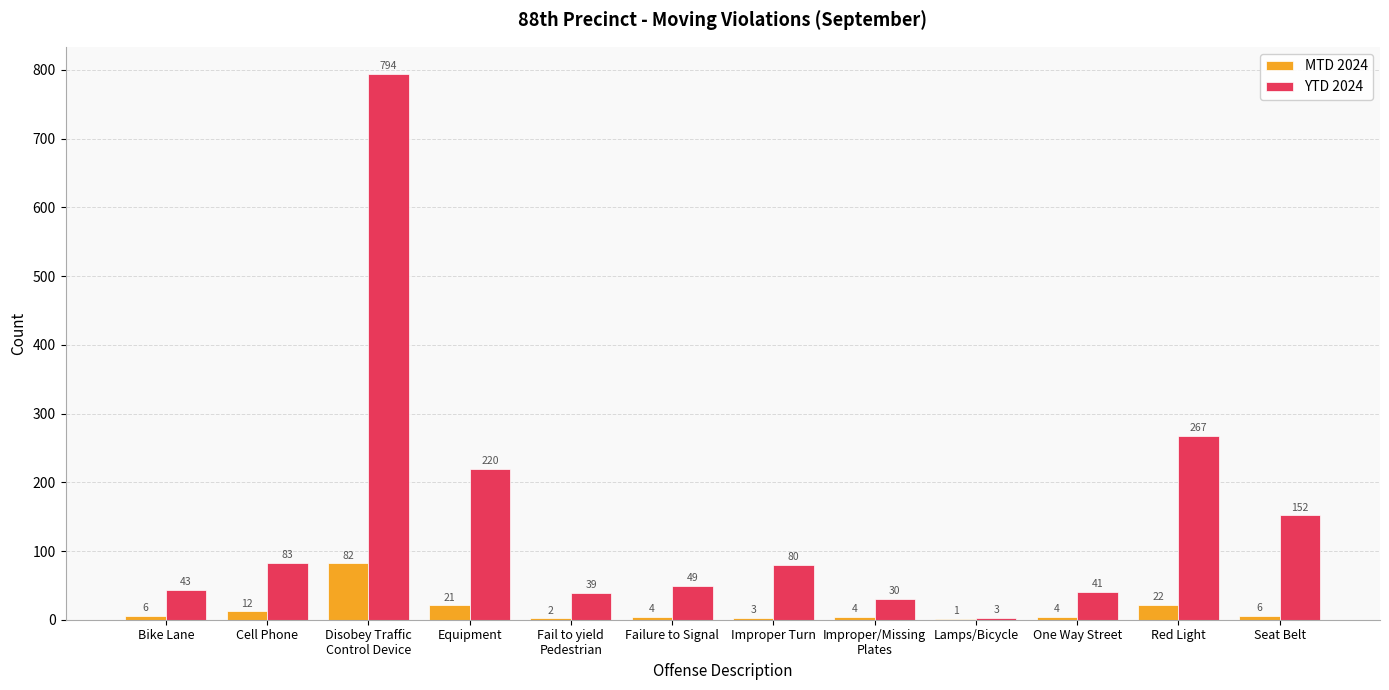

How many categories are shown in the chart?

12